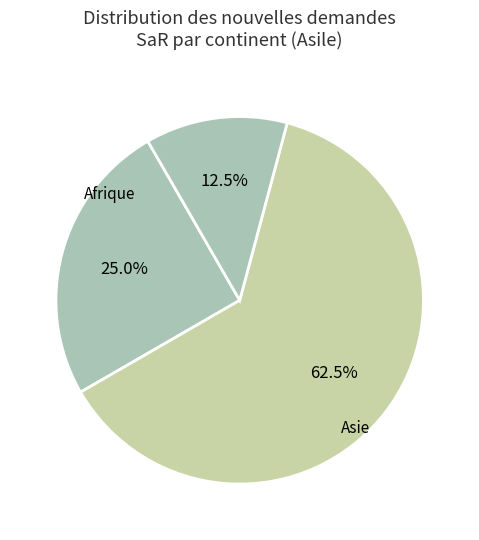

Which slice is the smallest?

Amérique